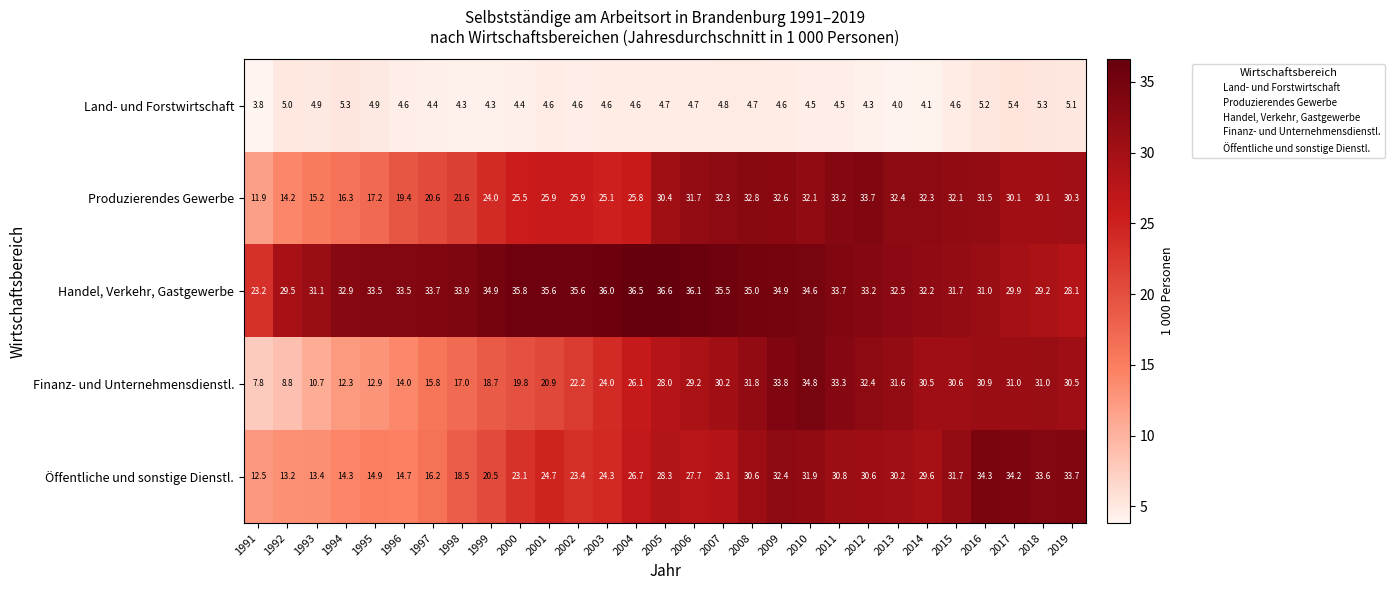

Which series changed the most between 1999 and 2018?

Öffentliche und sonstige Dienstl.